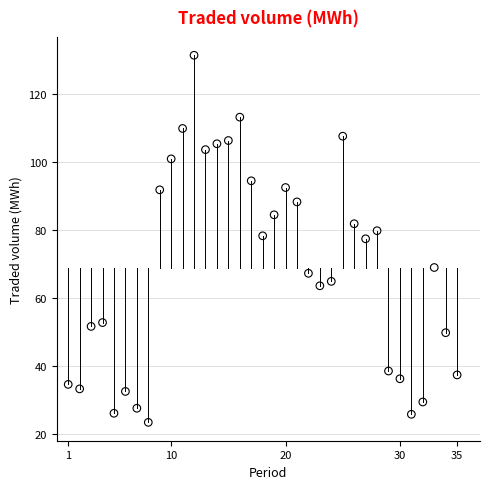

What is the range of Y values (max minus min)?

108.0